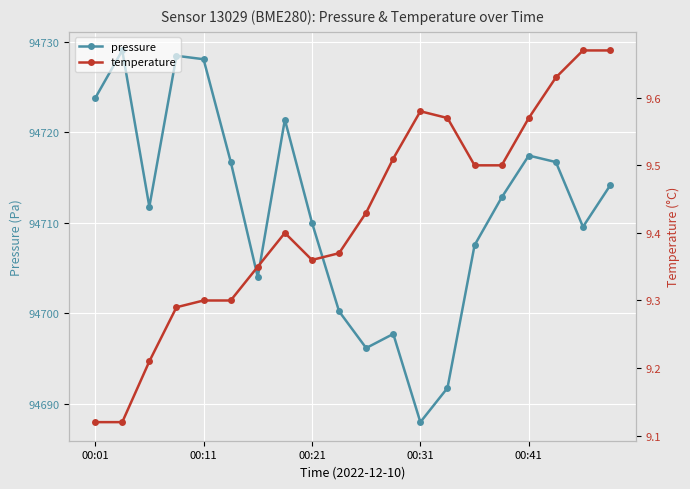

At which label does pressure reach its minimum?

00:31